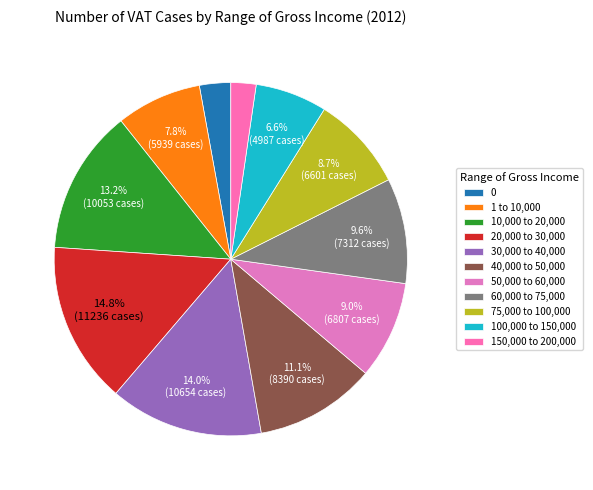

Is there a majority slice in this chart?

No